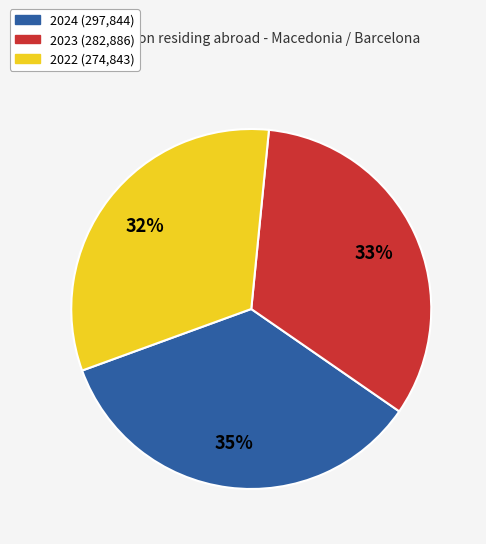

To the nearest percent, what is the difference between the largest and smallest slice percentages?

3%